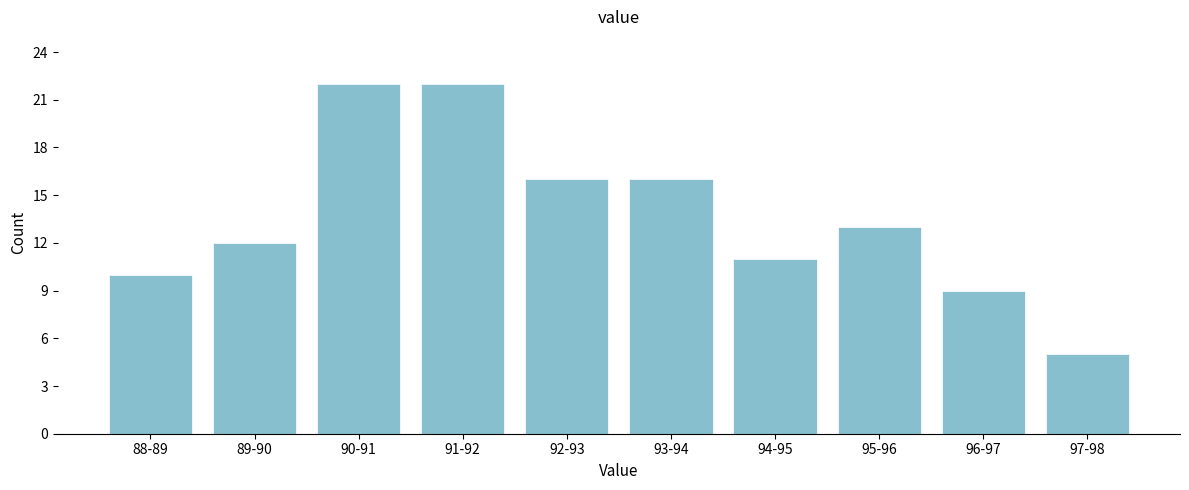

Reading left to right, transcribe all the data shown in this chart.

88-89=10	89-90=12	90-91=22	91-92=22	92-93=16	93-94=16	94-95=11	95-96=13	96-97=9	97-98=5